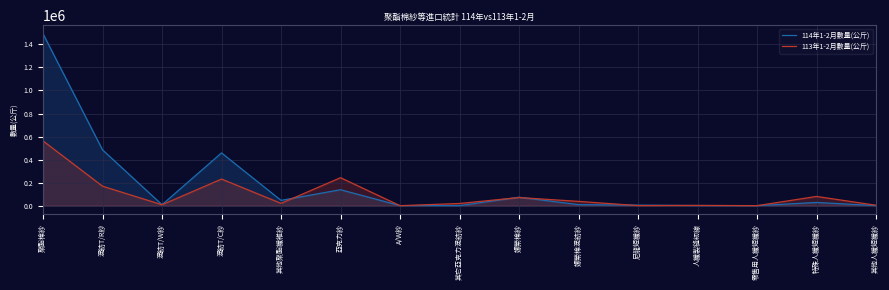

How many values in 113年1-2月數量(公斤) are above zero?

14